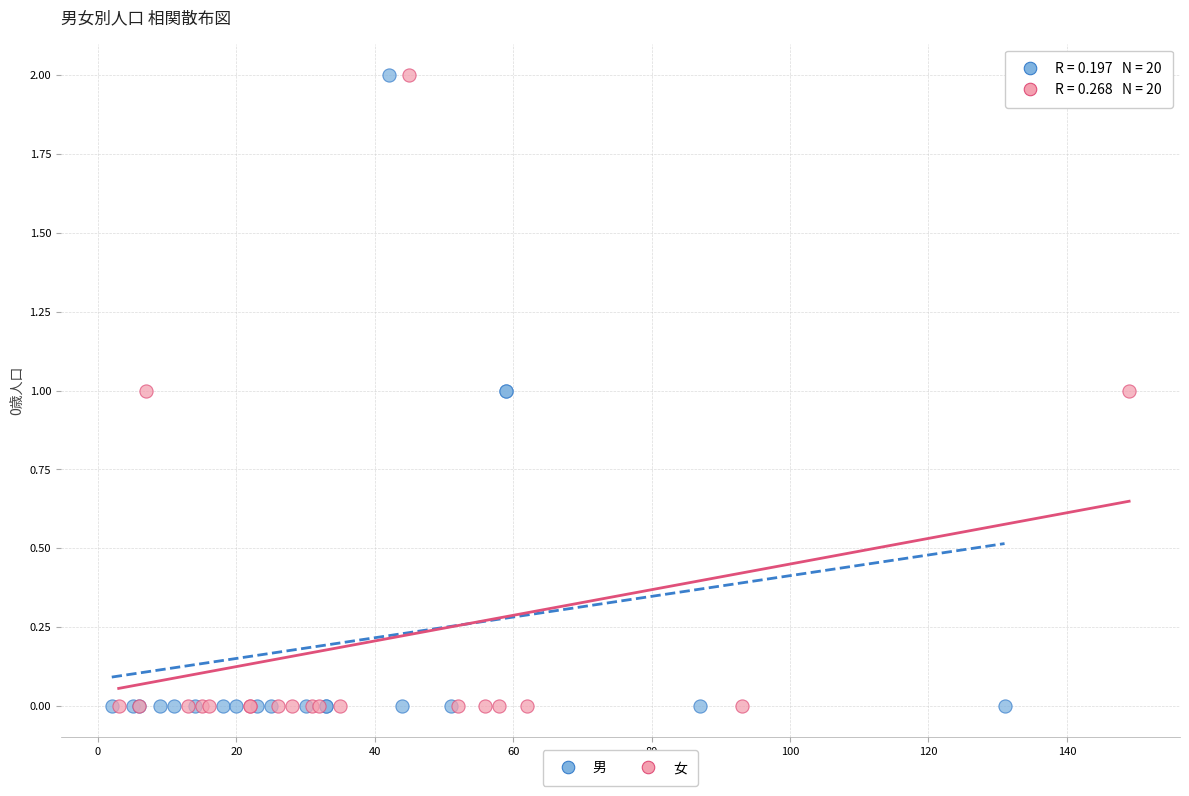

What are all the series names shown in the legend?

男, 女